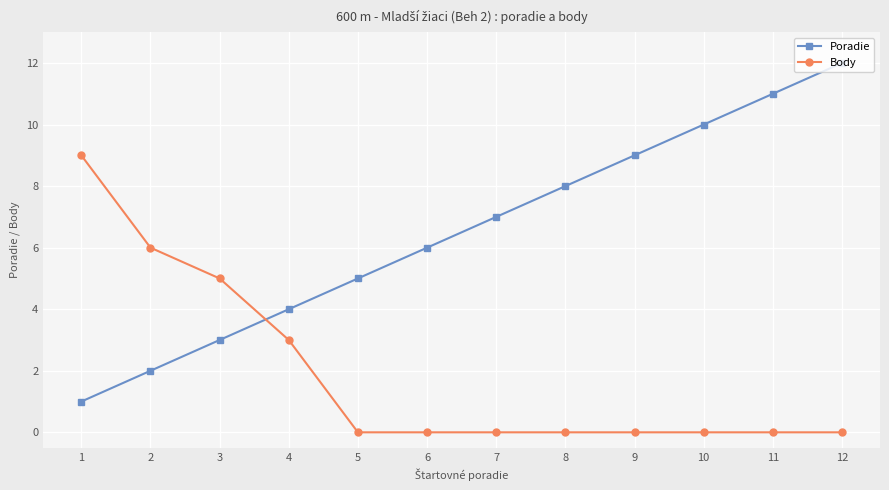

After their last crossing, which series has the higher values: Body or Poradie?

Poradie